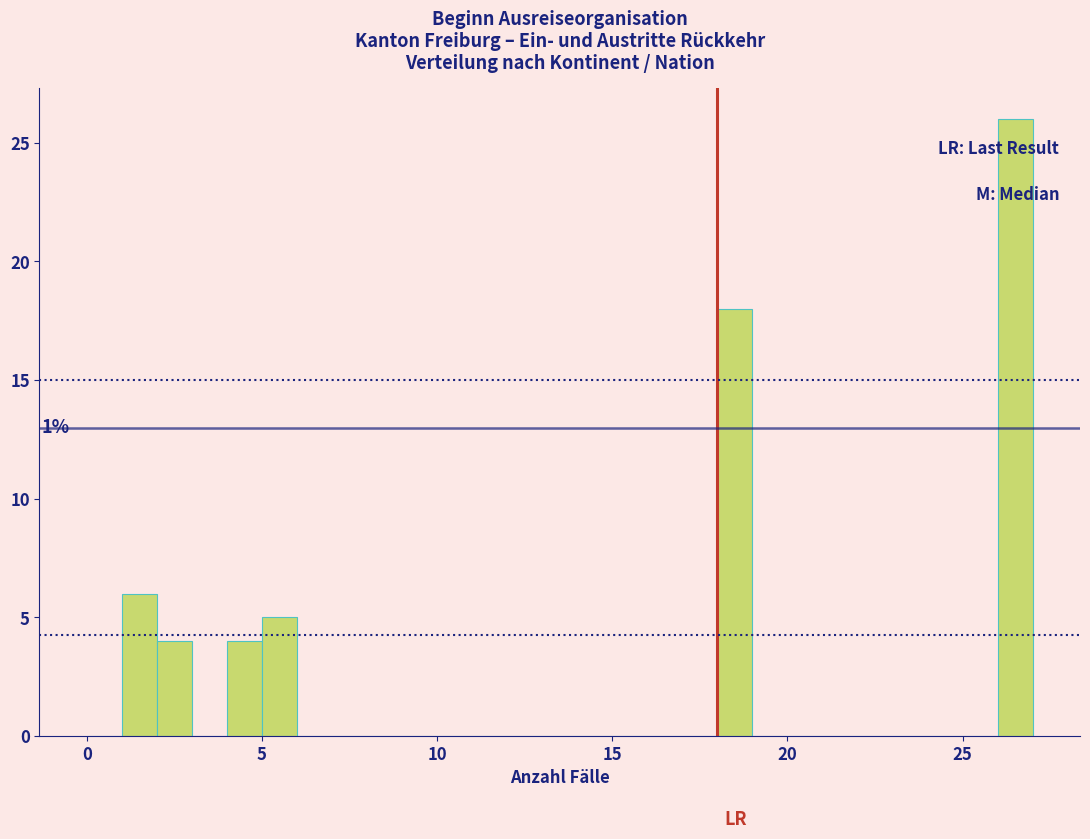

Read against the x-axis, roughly where is the centre of the tallest bar?

26.5